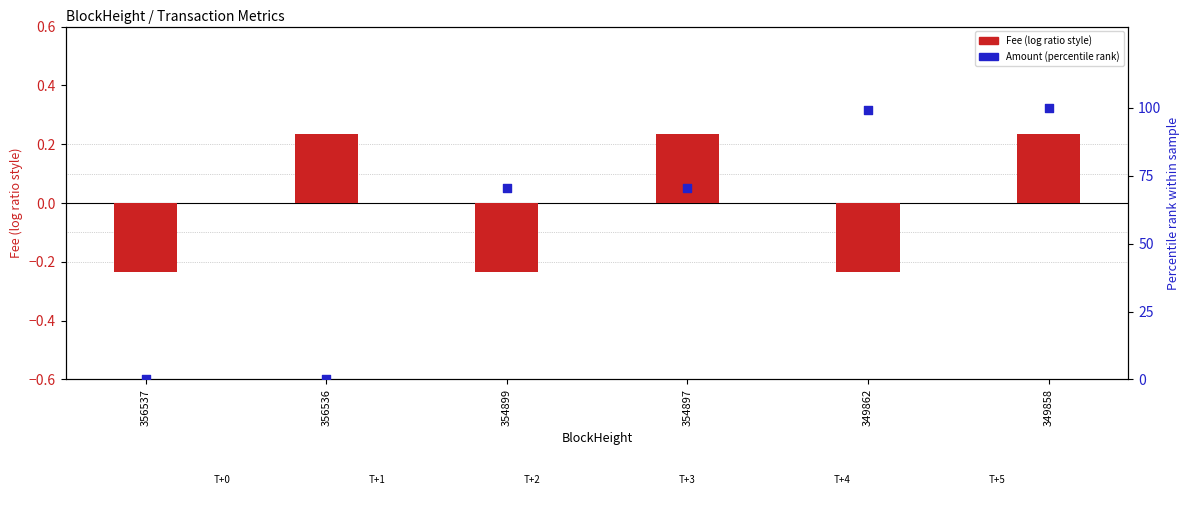

At which category is the sum across all series the highest?

349858